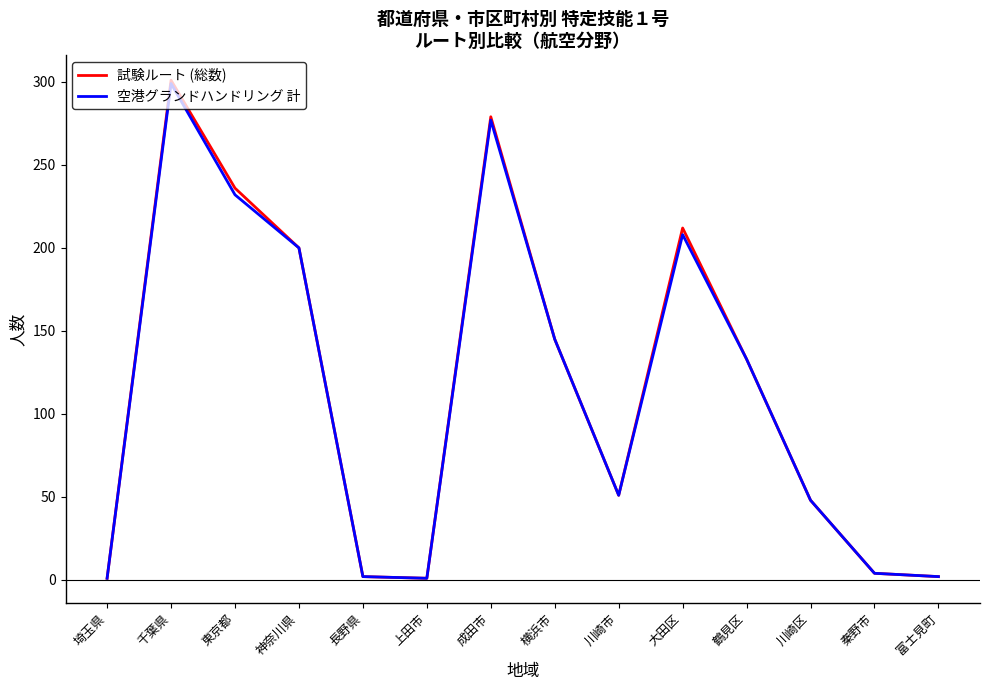

Does the chart display data point markers on the line(s)?

No